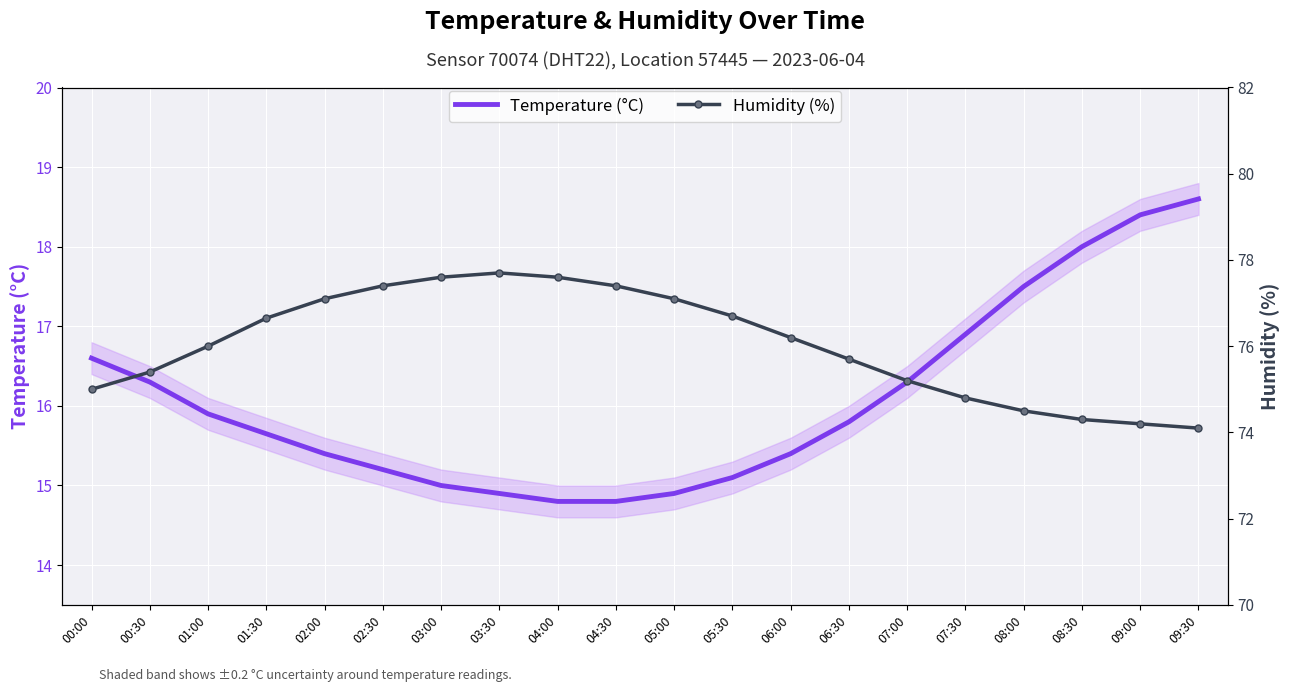

What are all the series names shown in the legend?

Temperature (°C), Humidity (%)